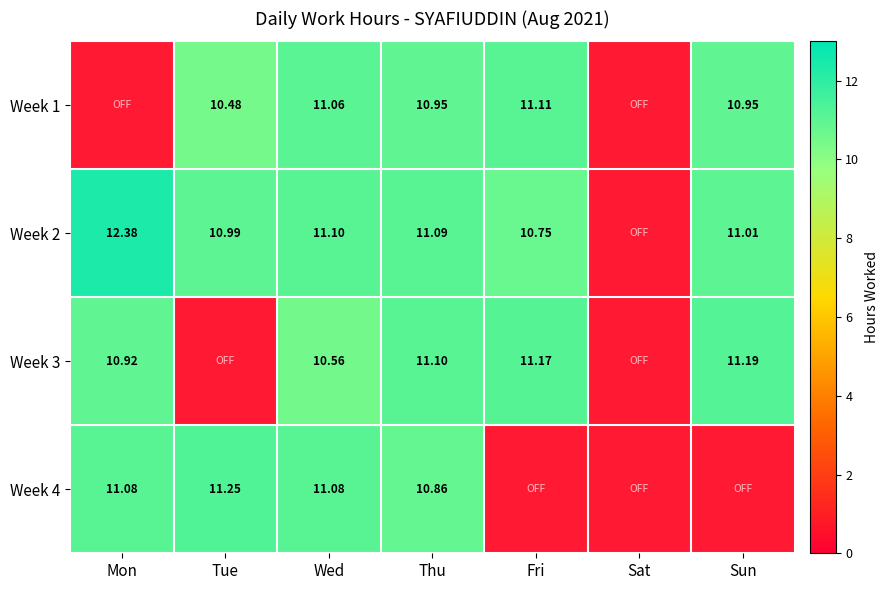

Reading left to right, what are all the values shown in this chart?

Week 1: Mon=0.0	Tue=10.5	Wed=11.1	Thu=10.9	Fri=11.1	Sat=0.0	Sun=10.9
Week 2: Mon=12.4	Tue=11.0	Wed=11.1	Thu=11.1	Fri=10.8	Sat=0.0	Sun=11.0
Week 3: Mon=10.9	Tue=0.0	Wed=10.6	Thu=11.1	Fri=11.2	Sat=0.0	Sun=11.2
Week 4: Mon=11.1	Tue=11.2	Wed=11.1	Thu=10.9	Fri=0.0	Sat=0.0	Sun=0.0